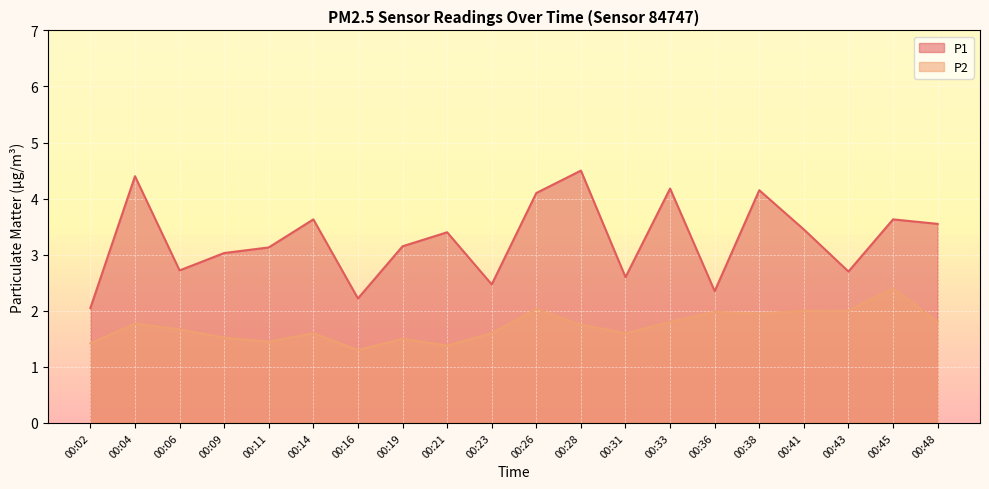

Reading left to right, transcribe all the data shown in this chart.

P1: 2.0	4.4	2.7	3.0	3.1	3.6	2.2	3.1	3.4	2.5	4.1	4.5	2.6	4.2	2.4	4.2	3.5	2.7	3.6	3.5
P2: 1.4	1.8	1.7	1.5	1.4	1.6	1.3	1.5	1.4	1.6	2.0	1.8	1.6	1.8	2.0	1.9	2.0	2.0	2.4	1.8